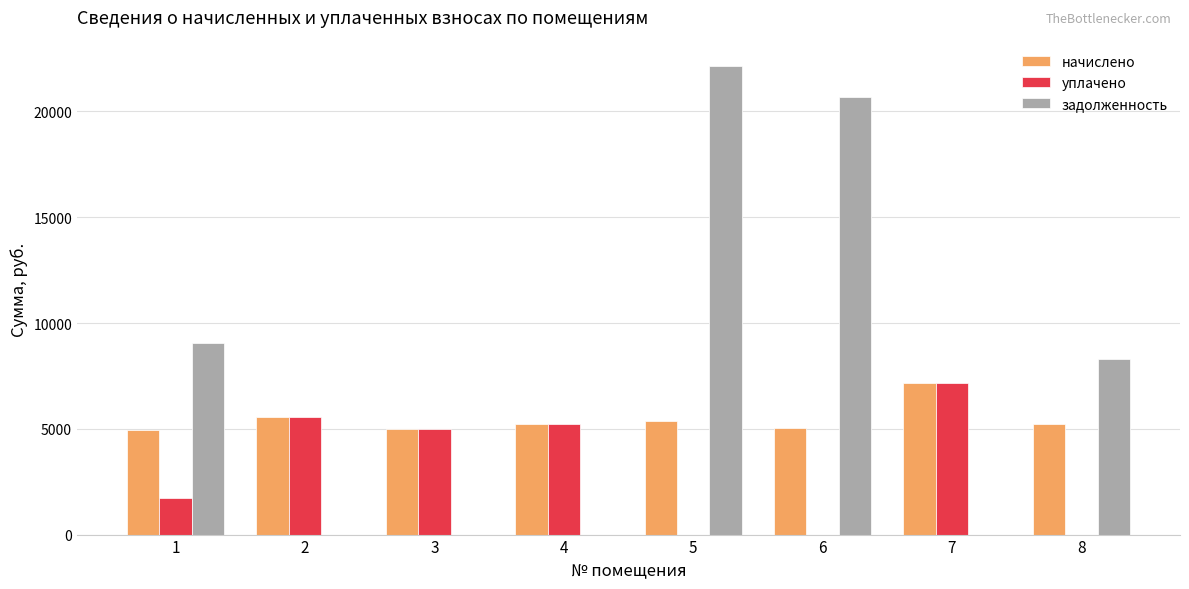

Count the number of categories in the chart.

8